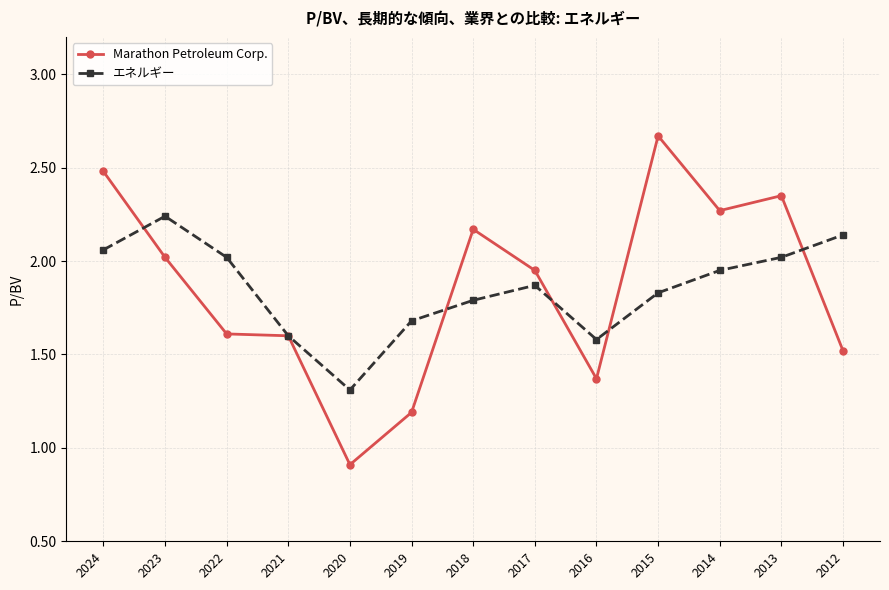

List the series in order of their peak value, highest first.

Marathon Petroleum Corp., エネルギー